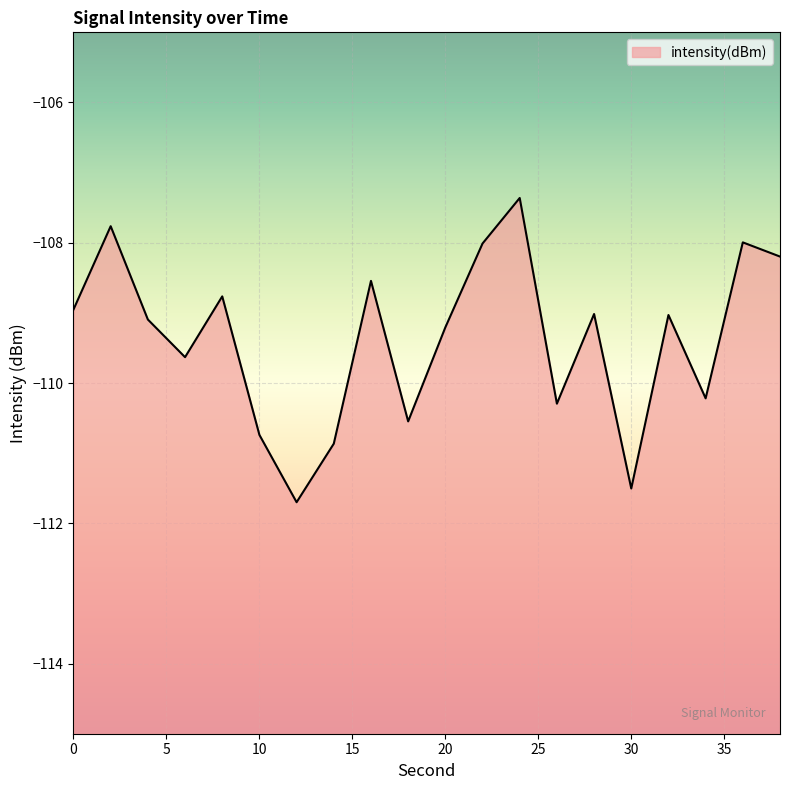

What is the minimum value shown in the chart?

-111.7